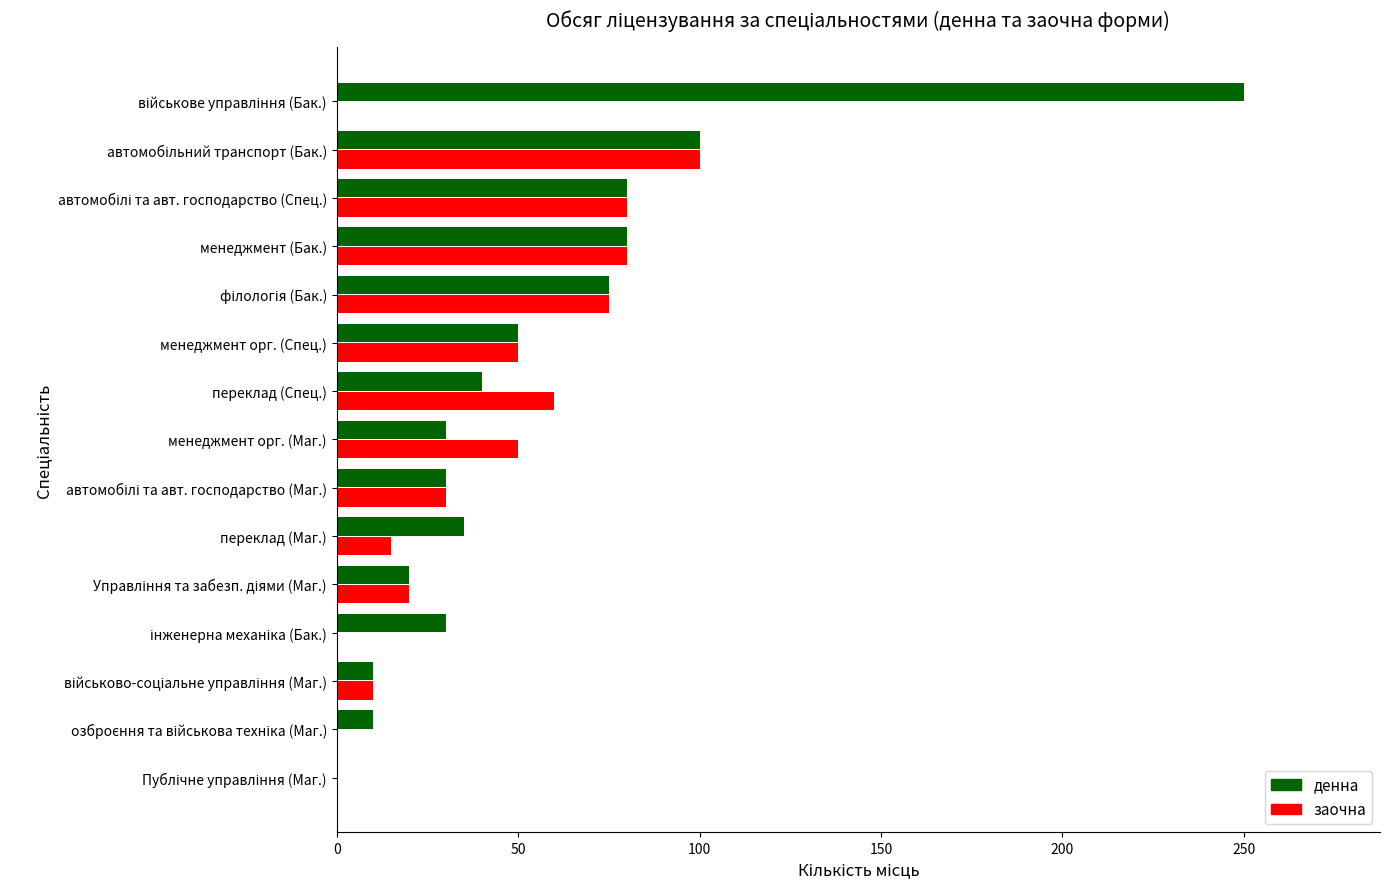

What is the sum of all денна values?

840